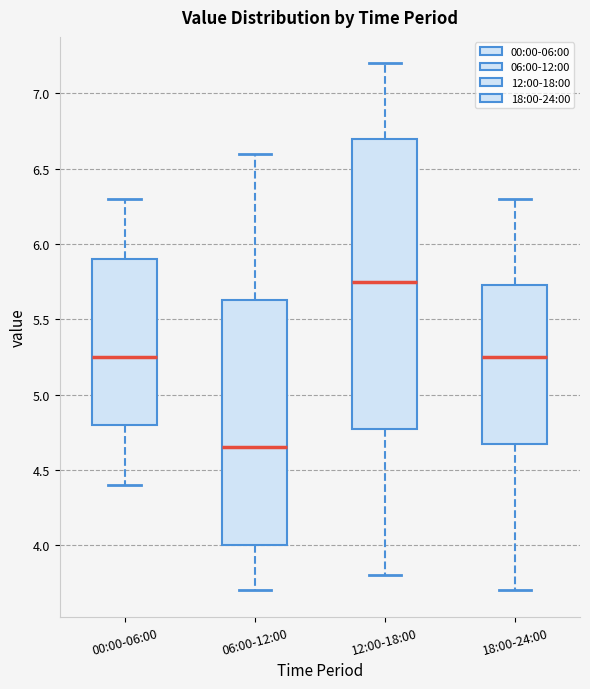

Reading left to right, read every box against the y-axis: the position of its median line, the range the box covers, and the ends of its whiskers. The values are not printed on the chart, so give them approximately, as read against the axis.

00:00-06:00: median 5.25, box 4.80 to 5.90, whiskers 4.40 to 6.30
06:00-12:00: median 4.65, box 4.00 to 5.65, whiskers 3.70 to 6.60
12:00-18:00: median 5.75, box 4.80 to 6.70, whiskers 3.80 to 7.20
18:00-24:00: median 5.25, box 4.70 to 5.75, whiskers 3.70 to 6.30